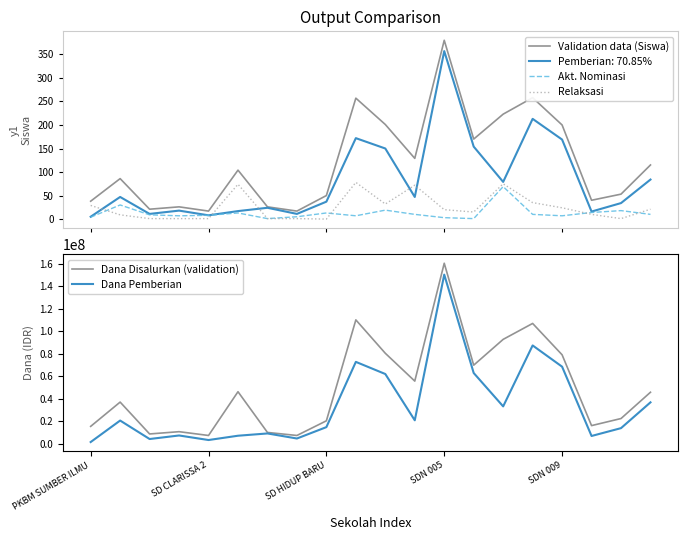

True or false: Relaksasi and Dana Pemberian cross at least once.

False